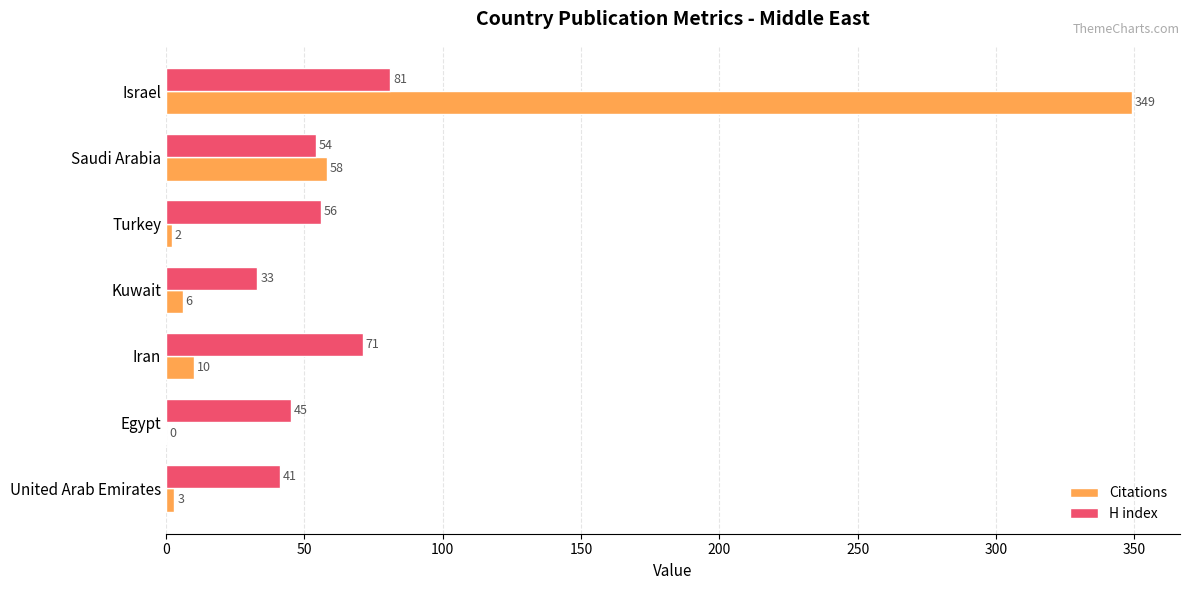

Which category has the highest value in the H index series?

Israel